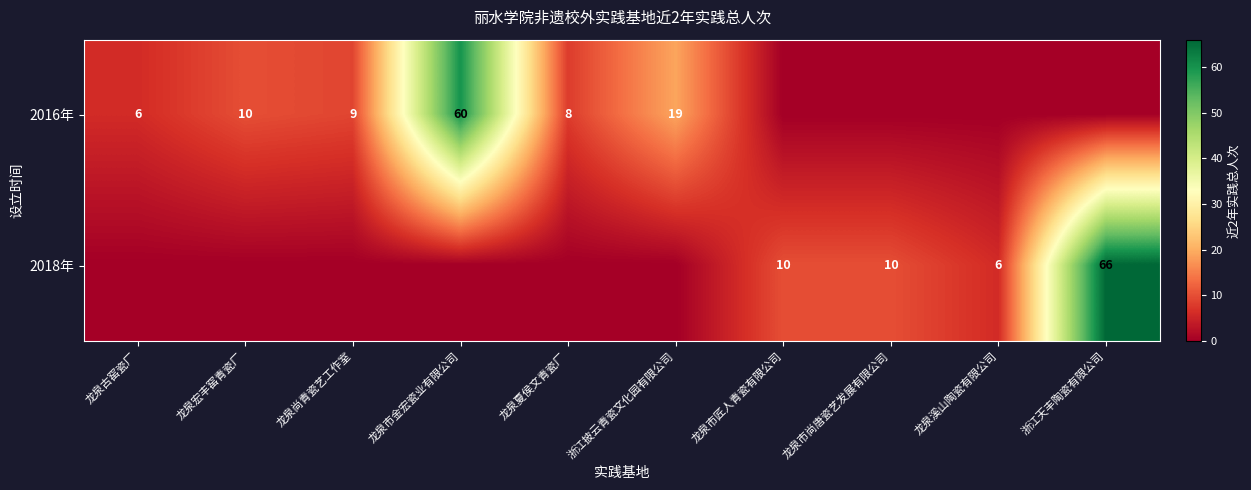

The value of 2016年 at 龙泉古窑瓷厂 is 6. True or false?

True